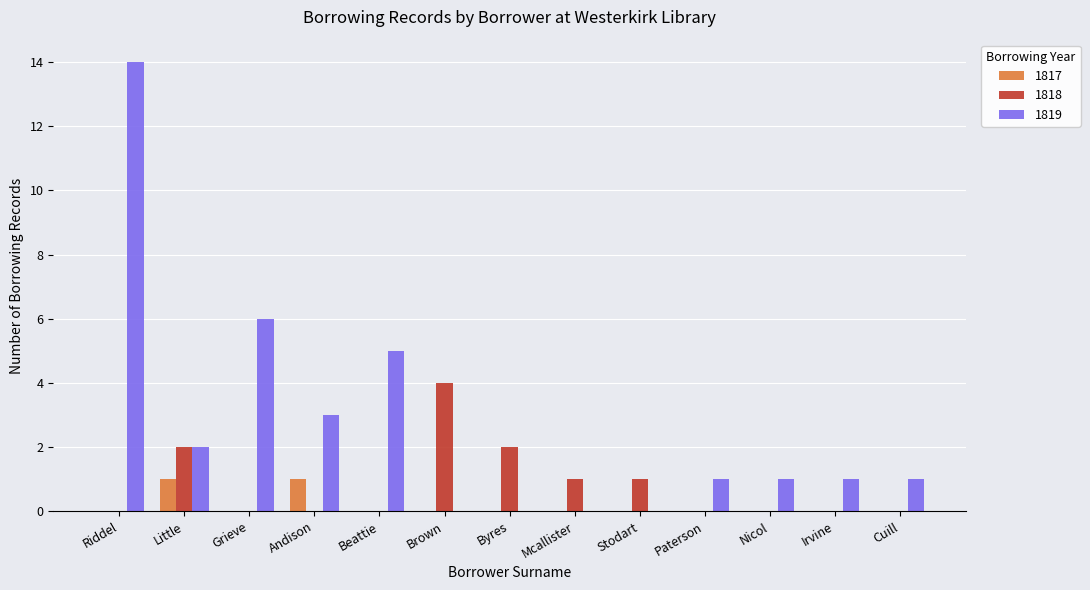

True or false: 1817 has a value of 0 at Brown.

True